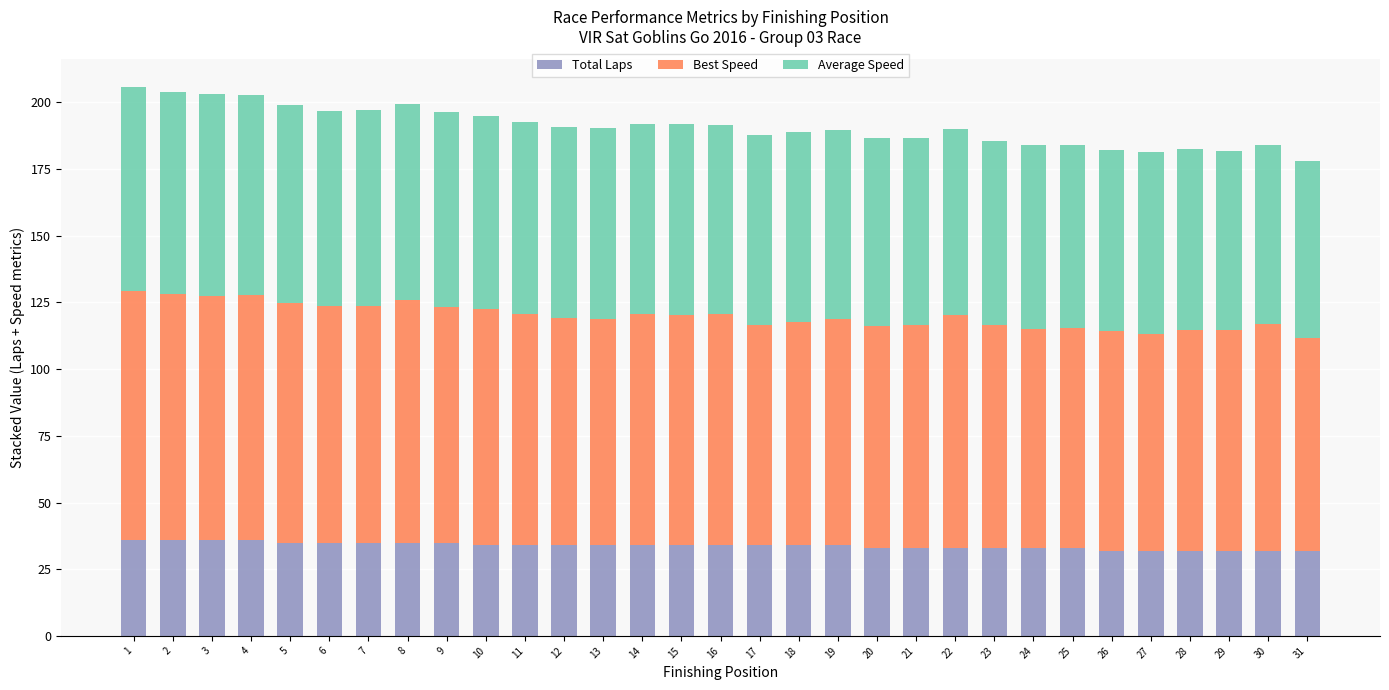

What is the total value across all series at 11?

192.5